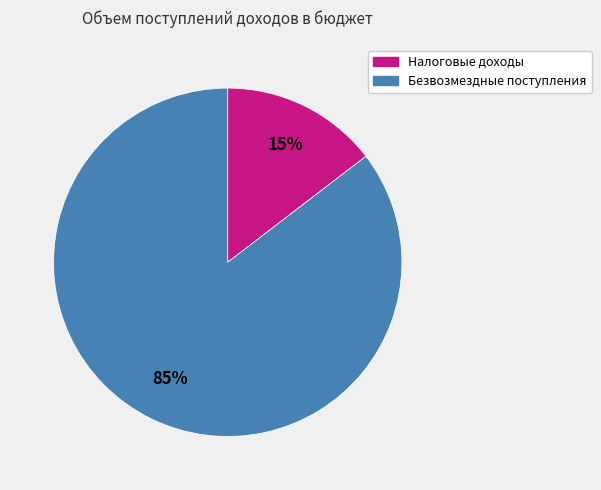

Between Налоговые доходы and Безвозмездные поступления, which is larger?

Безвозмездные поступления